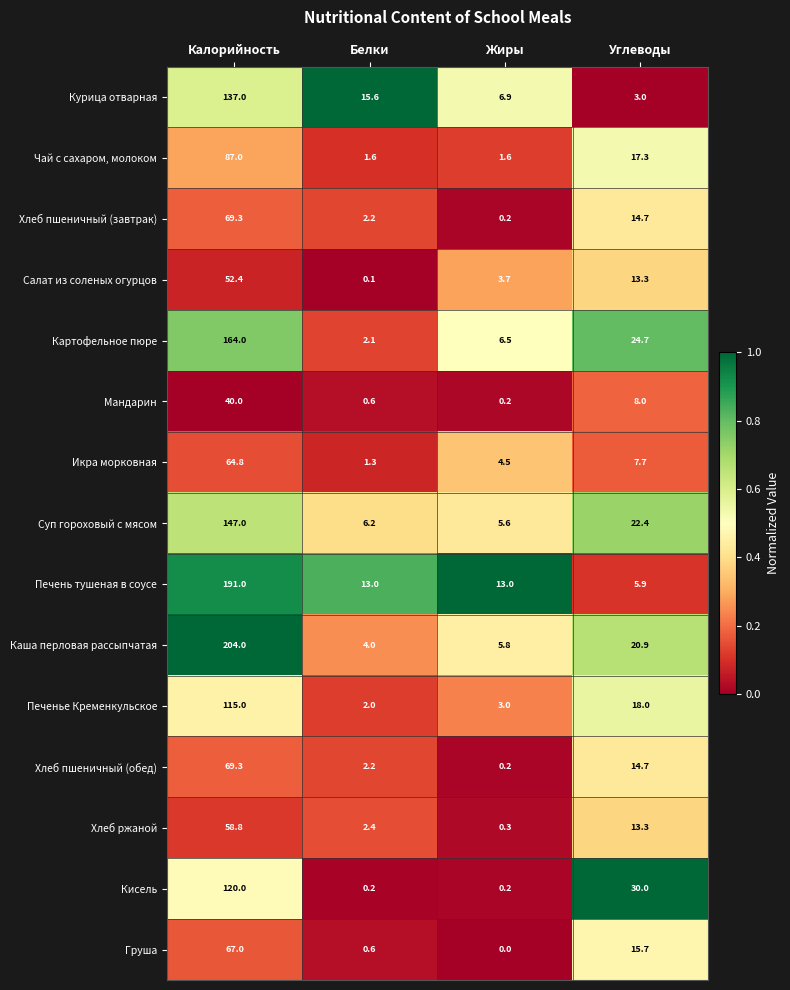

Between Белки and Жиры, which series saw the biggest shift?

Курица отварная